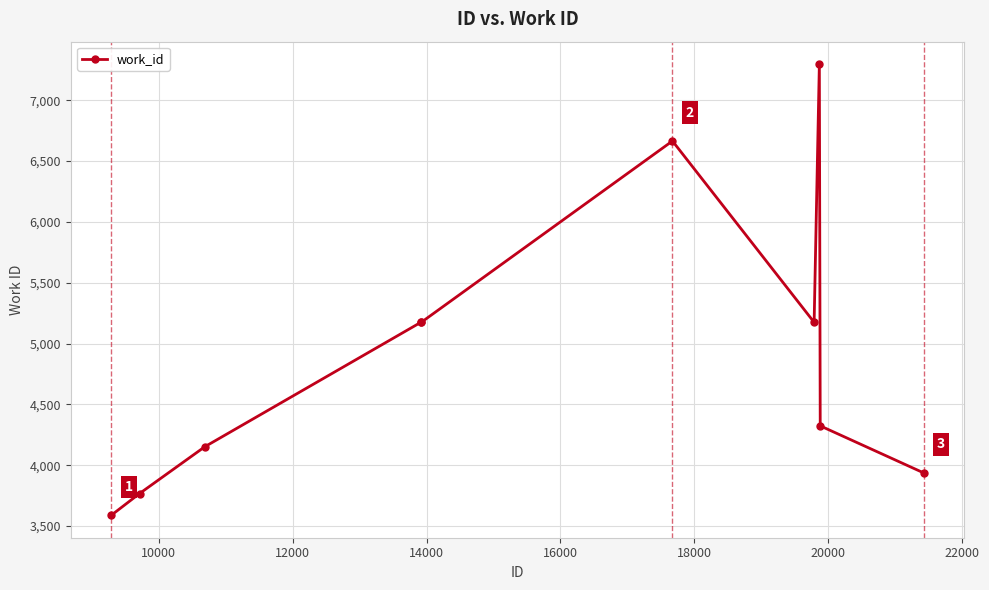

What is the greatest value displayed?

7296